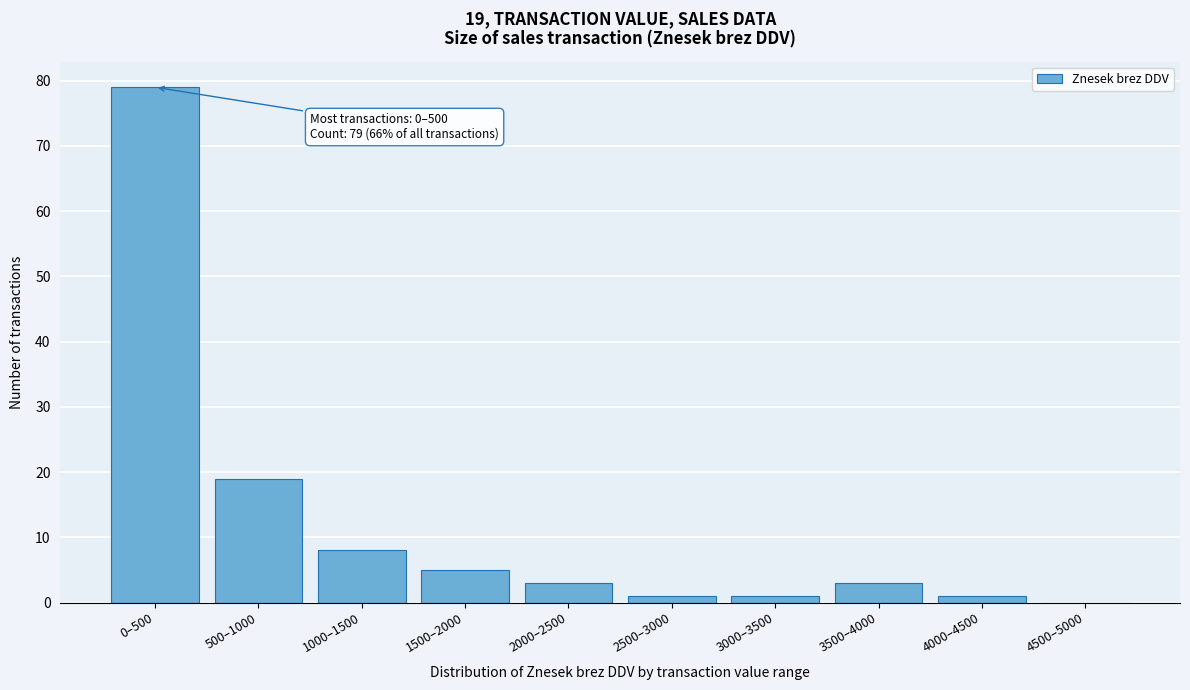

Reading right to left, list all the values displayed in this chart.

4500–5000=0	4000–4500=1	3500–4000=3	3000–3500=1	2500–3000=1	2000–2500=3	1500–2000=5	1000–1500=8	500–1000=19	0–500=79